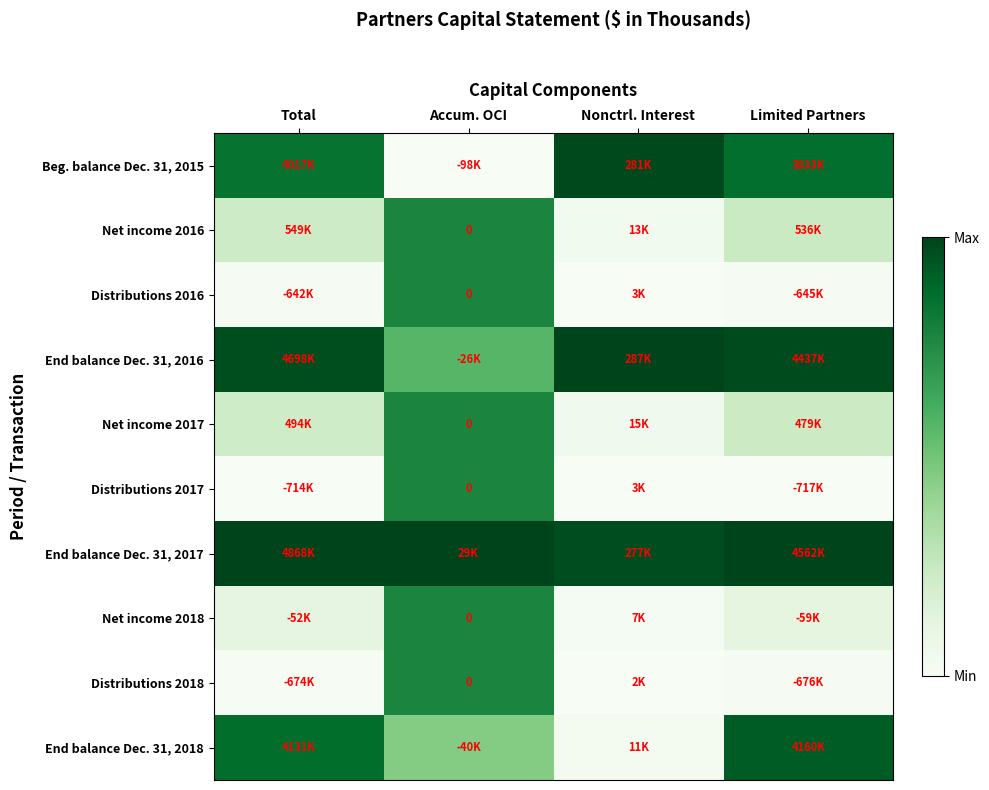

At how many categories does at least one series exceed 0?

4